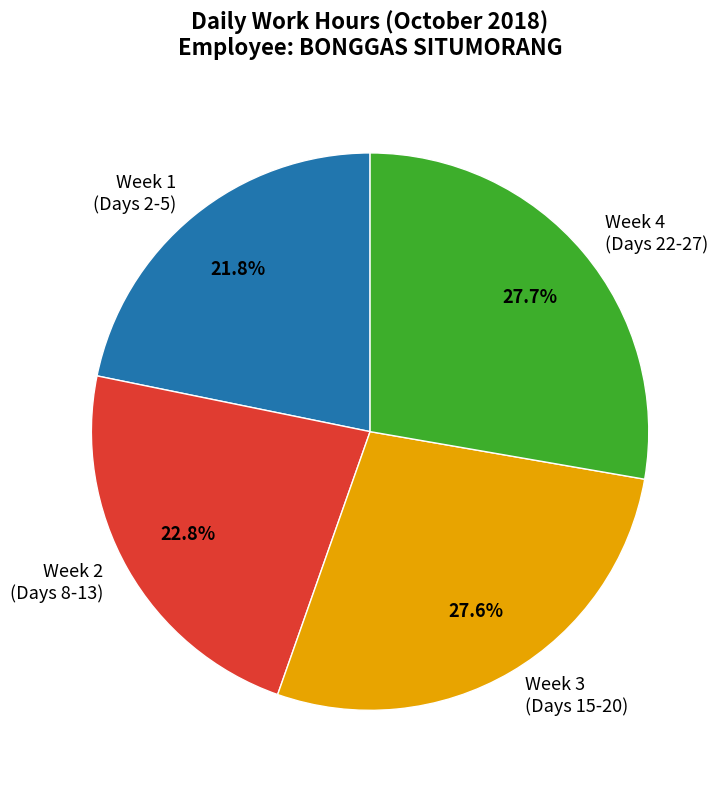

What is the ratio of the value at Week 3 (Days 15-20) to the value at Week 2 (Days 8-13)?

1.2